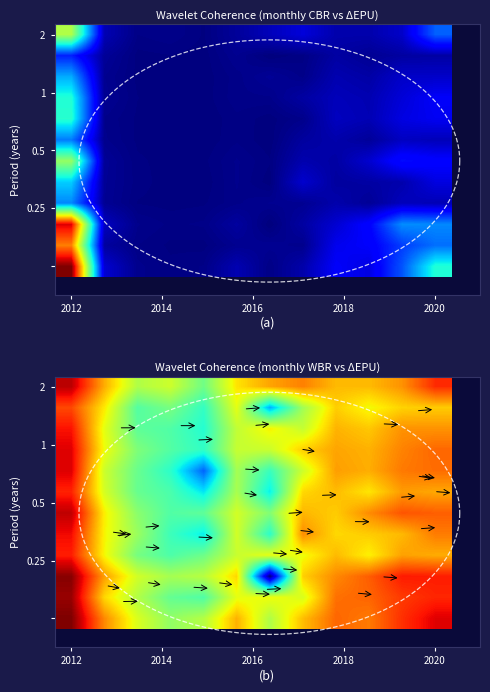

At which category does the chart reach its peak across all series?

2012